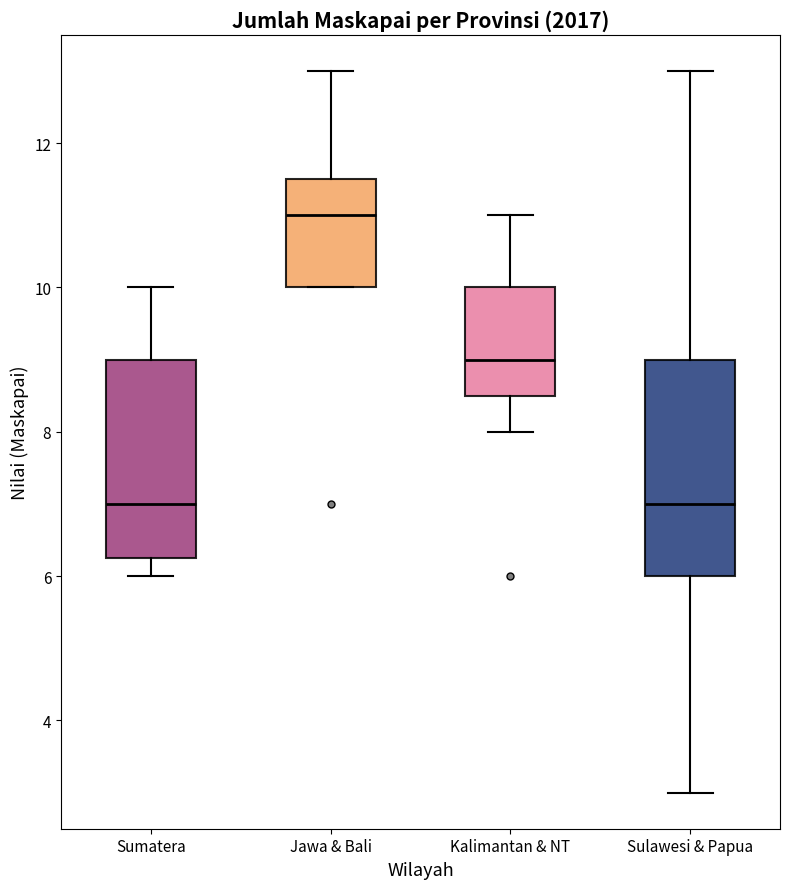

Comparing the boxes themselves (not the whiskers), which one is the tallest?

Sulawesi & Papua